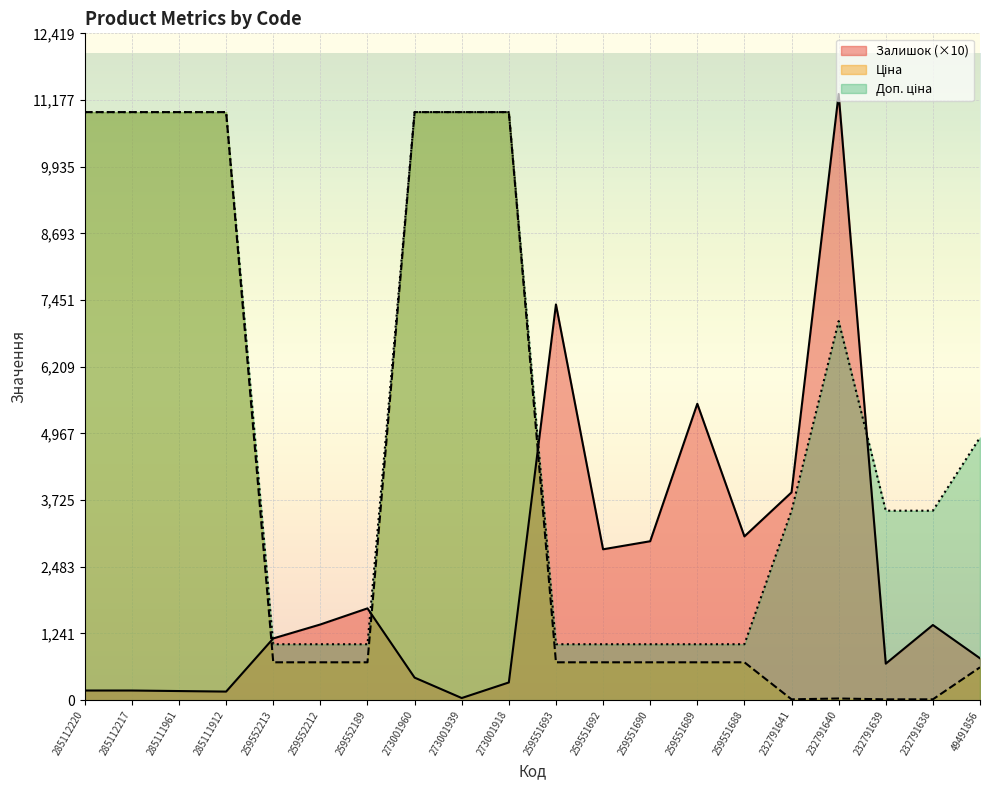

At 259552212, list the series in order from smallest to largest.

Ціна, Доп. ціна, Залишок